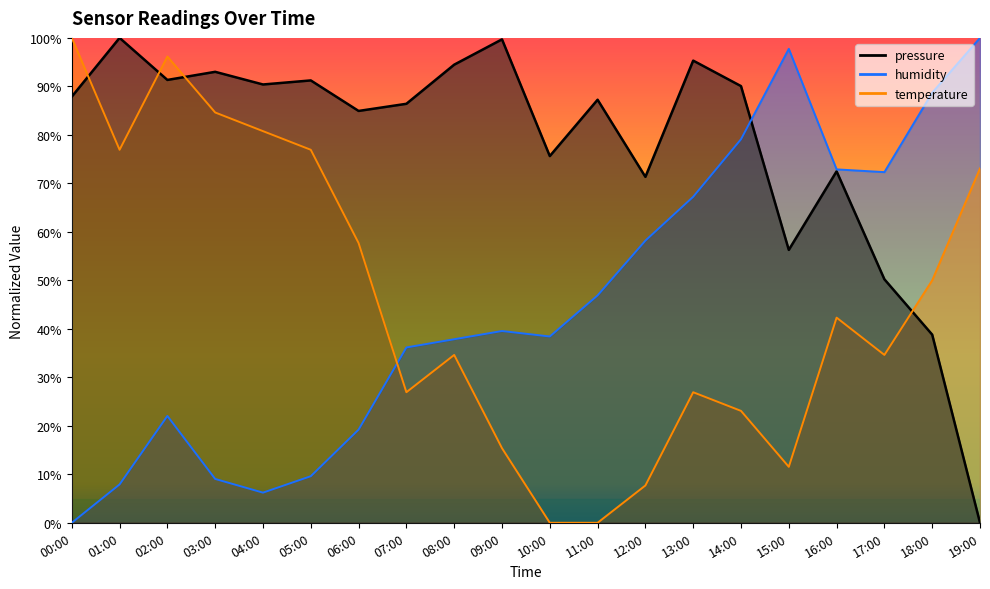

How many times do humidity and pressure cross each other?

1